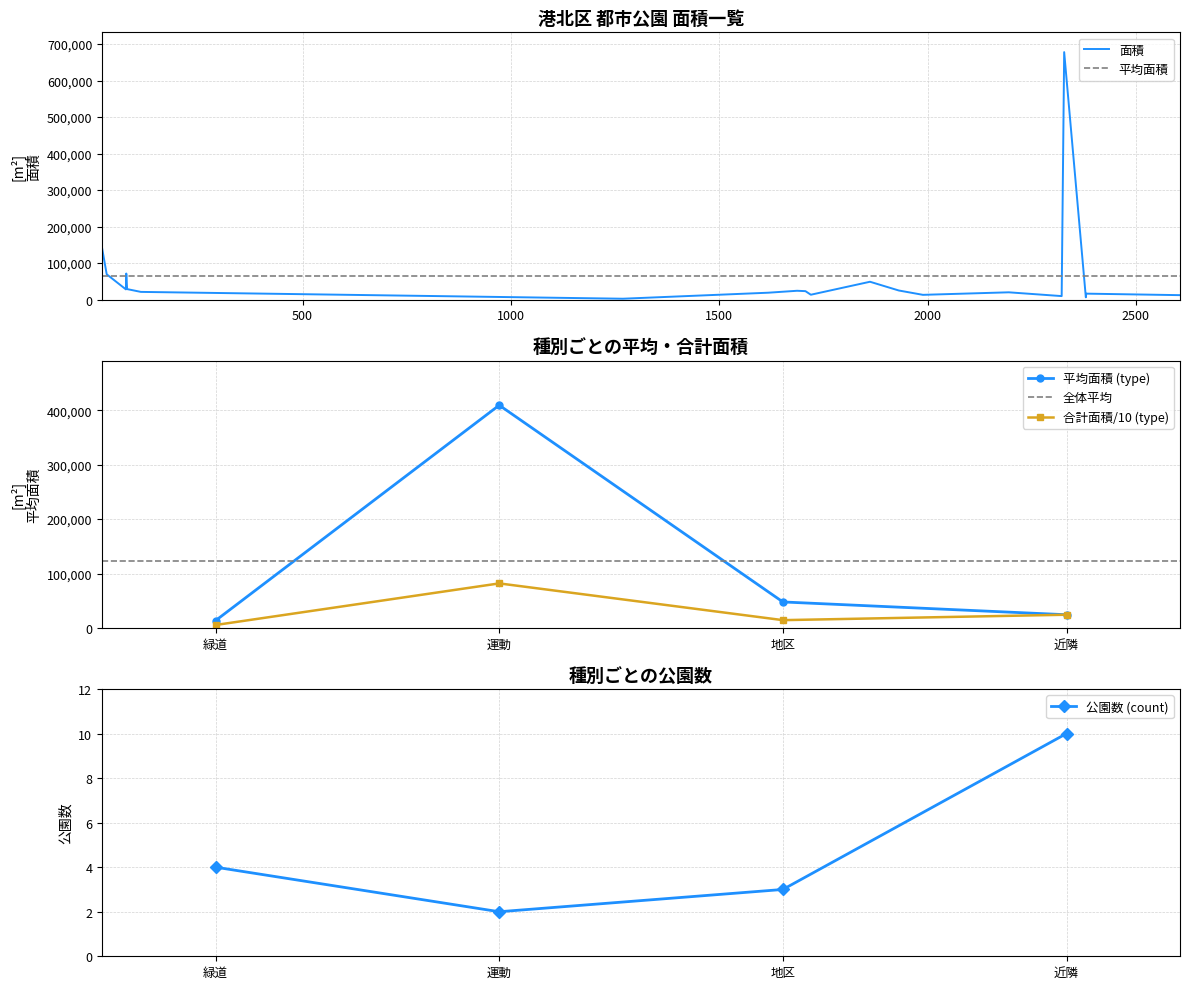

What is the change in value from 新田緑道 to 日吉本町鯛ヶ崎公園?

-7756